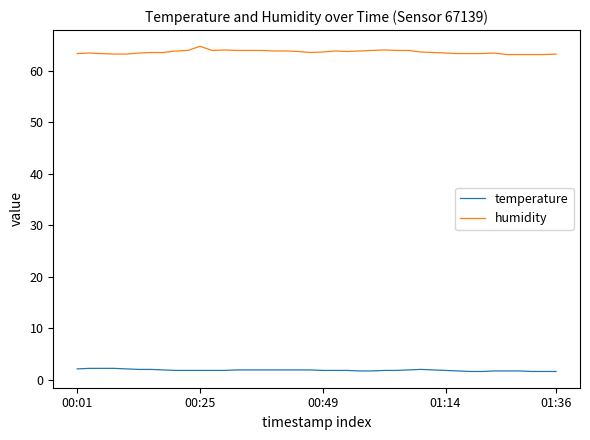

What is the difference between the second highest and minimum values in the temperature series?

0.6